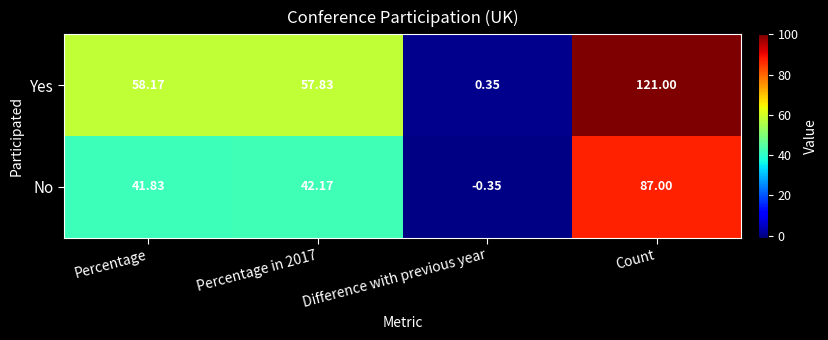

At which category does the chart reach its minimum across all series?

Difference with previous year